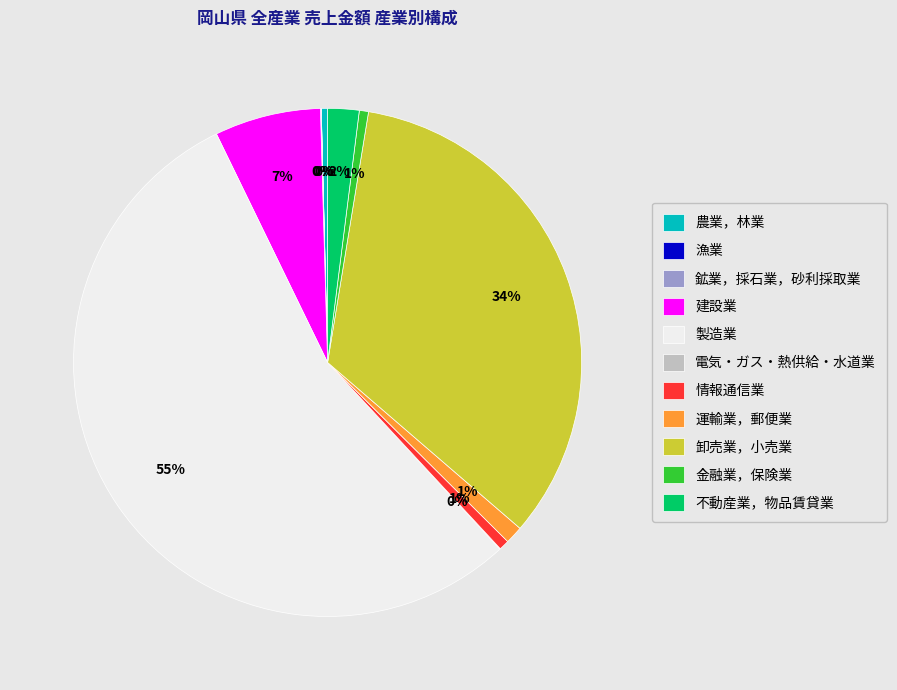

To the nearest percent, what percentage of the pie is 金融業，保険業?

1%